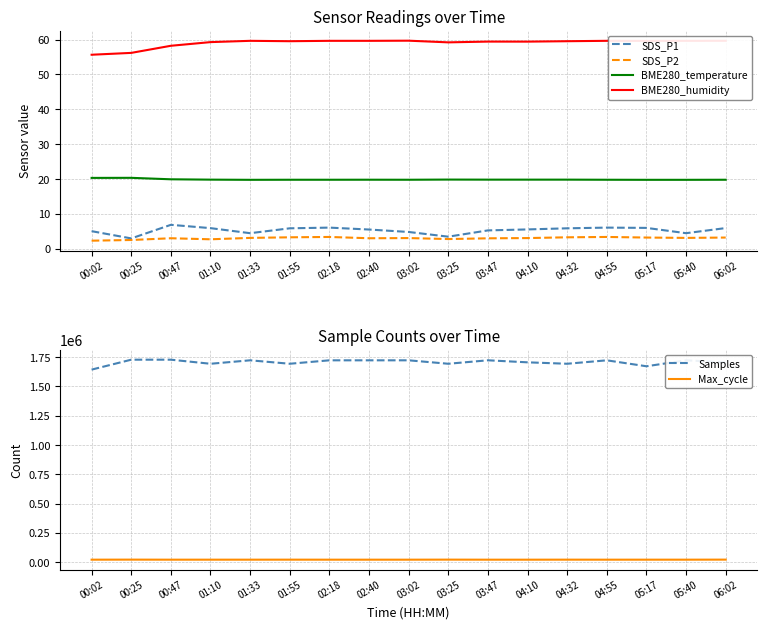

Which series has the largest range (max minus min)?

Samples